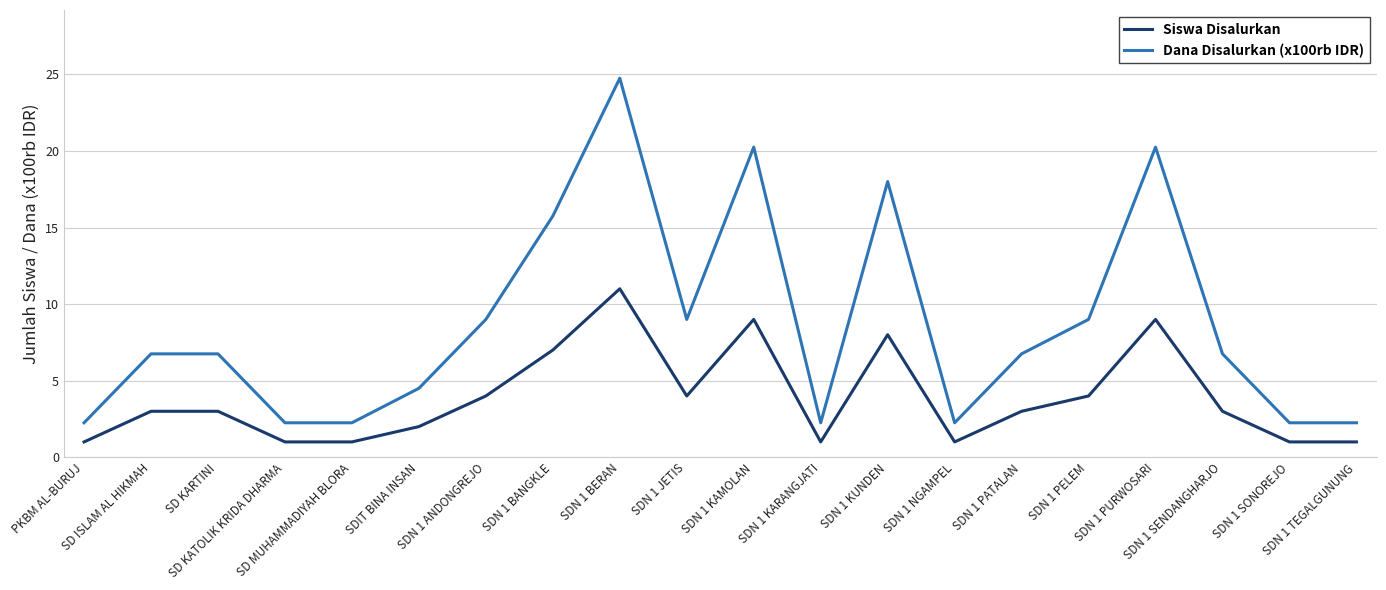

How many values in the Dana Disalurkan (x100rb IDR) series are below 6?

8